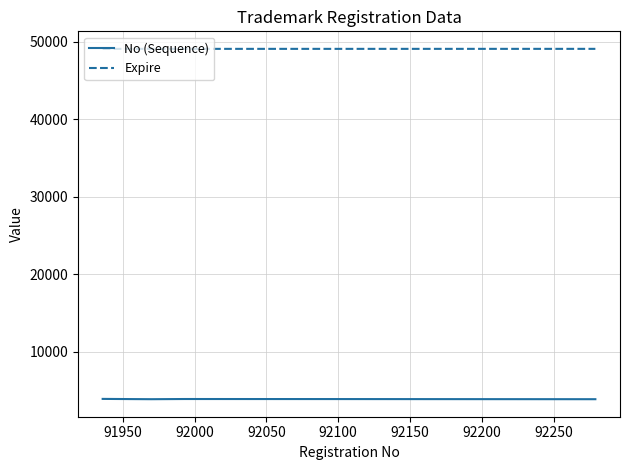

True or false: No (Sequence) and Expire cross at least once.

False